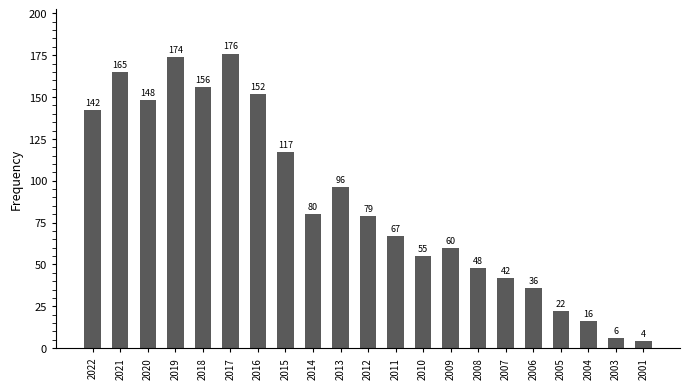

List the labels in order of value, smallest first.

2001, 2003, 2004, 2005, 2006, 2007, 2008, 2010, 2009, 2011, 2012, 2014, 2013, 2015, 2022, 2020, 2016, 2018, 2021, 2019, 2017